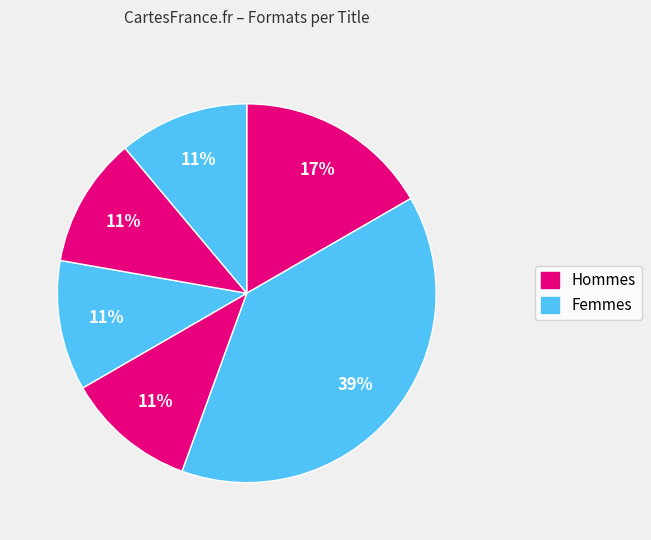

Count the number of slices in the pie.

6